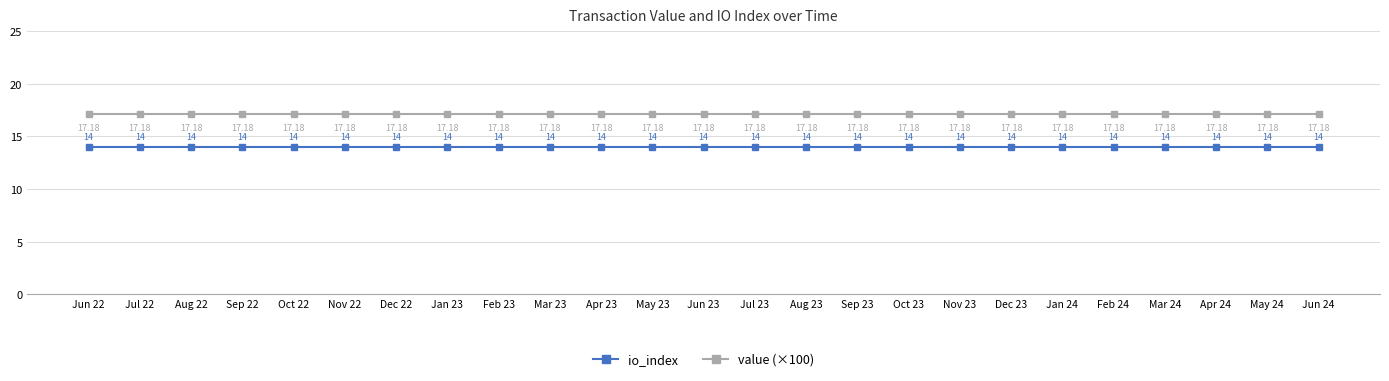

True or false: value (×100) and io_index cross at least once.

False